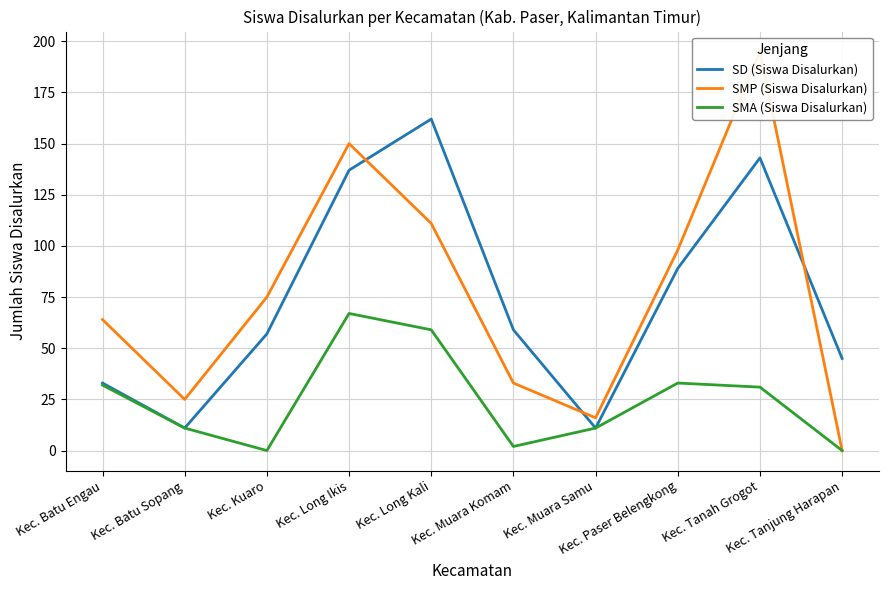

Between Kec. Batu Sopang and Kec. Tanjung Harapan, which series saw the biggest shift?

SD (Siswa Disalurkan)